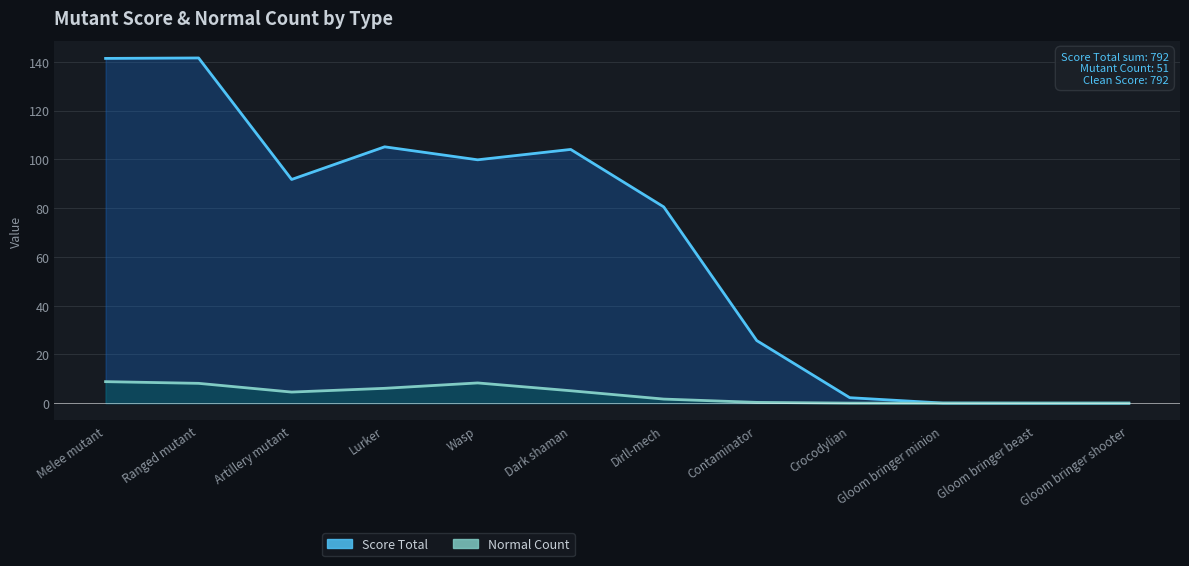

Is the value of Normal Count at Dark shaman greater than the value of Score Total at Wasp?

No